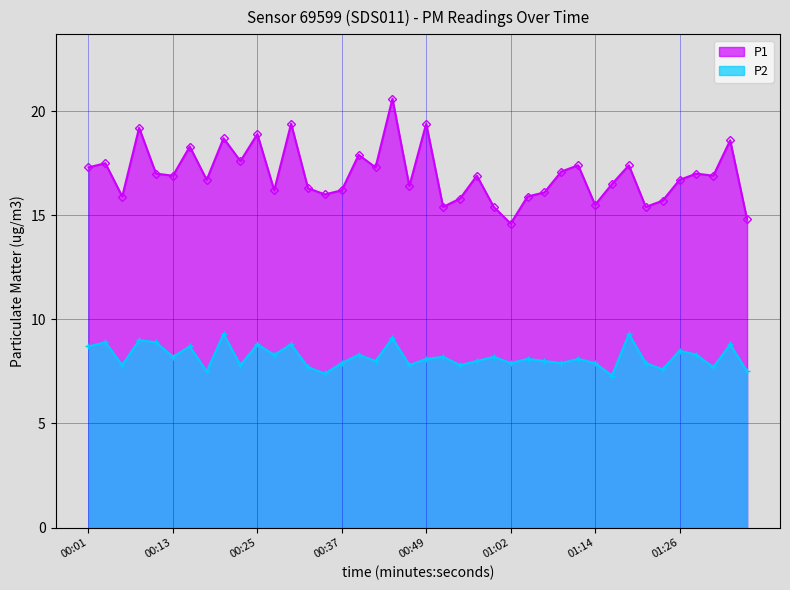

Reading left to right, transcribe all the data shown in this chart.

P1: 00:01=17.3	00:03=17.5	00:06=15.9	00:08=19.2	00:11=17.0	00:13=16.9	00:15=18.3	00:18=16.7	00:20=18.7	00:23=17.6	00:25=18.9	00:28=16.2	00:30=19.4	00:32=16.3	00:35=16.0	00:37=16.2	00:40=17.9	00:42=17.3	00:45=20.6	00:47=16.4	00:49=19.4	00:52=15.4	00:54=15.8	00:57=16.9	00:59=15.4	01:02=14.6	01:04=15.9	01:06=16.1	01:09=17.1	01:11=17.4	01:14=15.5	01:16=16.5	01:19=17.4	01:21=15.4	01:24=15.7	01:26=16.7	01:28=17.0	01:31=16.9	01:33=18.6	01:36=14.8
P2: 00:01=8.7	00:03=8.9	00:06=7.8	00:08=9.0	00:11=8.9	00:13=8.2	00:15=8.7	00:18=7.5	00:20=9.3	00:23=7.8	00:25=8.8	00:28=8.3	00:30=8.8	00:32=7.7	00:35=7.4	00:37=7.9	00:40=8.3	00:42=8.0	00:45=9.1	00:47=7.8	00:49=8.1	00:52=8.2	00:54=7.8	00:57=8.0	00:59=8.2	01:02=7.9	01:04=8.1	01:06=8.0	01:09=7.9	01:11=8.1	01:14=7.9	01:16=7.3	01:19=9.3	01:21=7.9	01:24=7.6	01:26=8.5	01:28=8.3	01:31=7.7	01:33=8.8	01:36=7.5